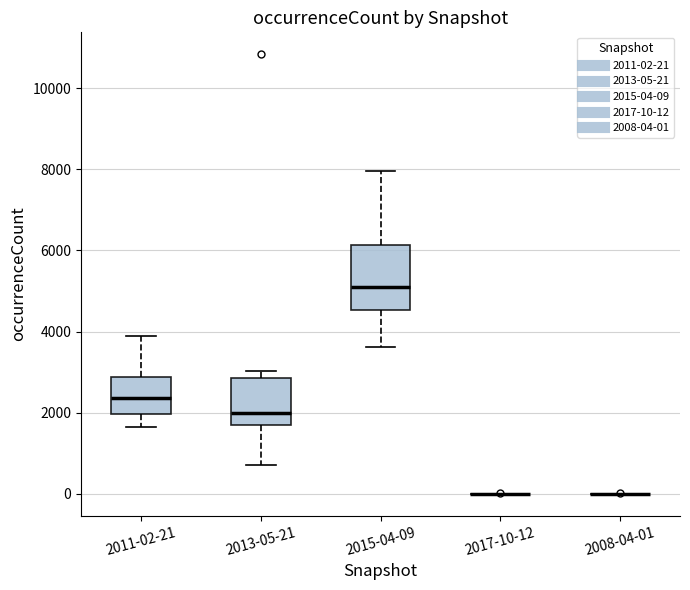

Comparing the boxes themselves (not the whiskers), which one is the tallest?

2015-04-09